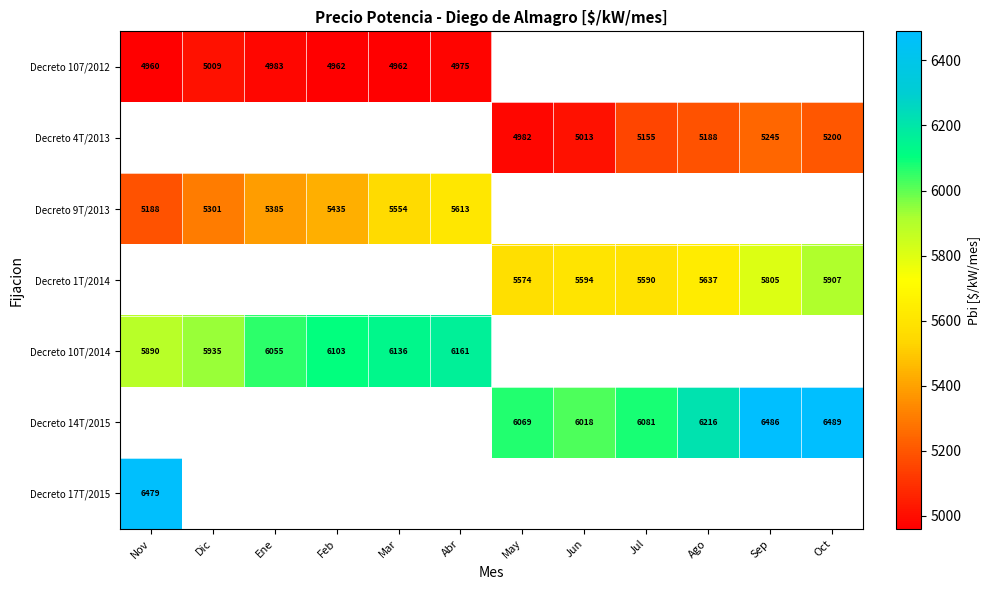

Is it true that Decreto 4T/2013 equals 7466.2 at Sep?

False